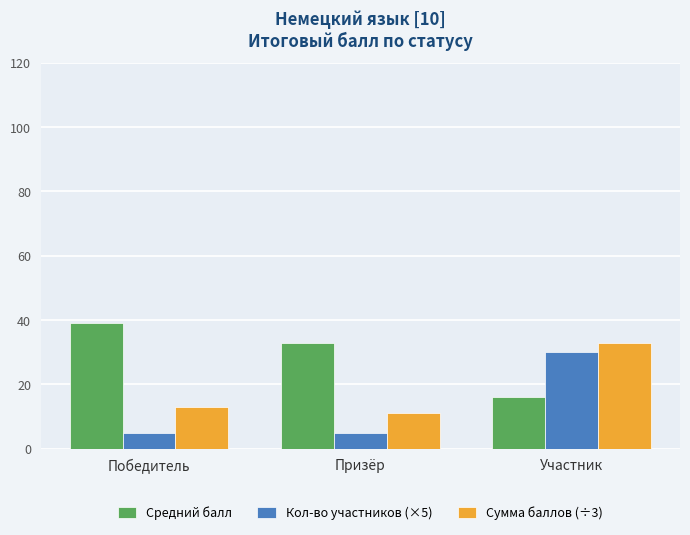

What is the lowest value of the Средний балл series?

16